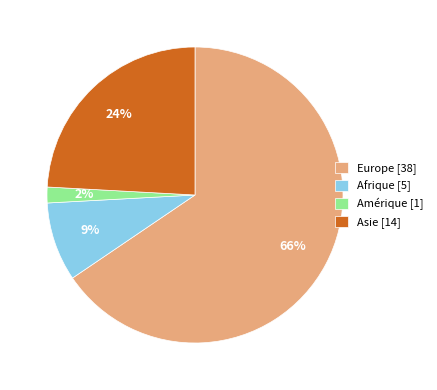

To the nearest percent, what portion does Amérique [1] represent?

2%